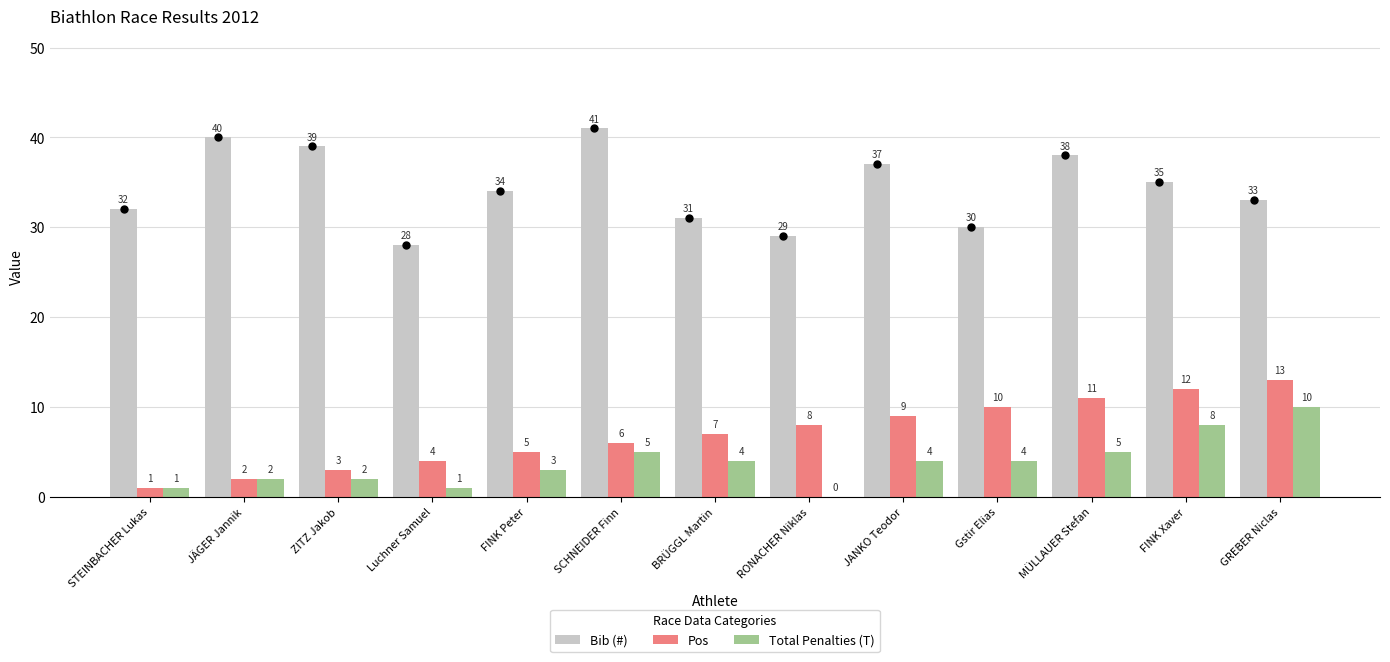

Which series has the largest Y range (max minus min)?

Bib (#)